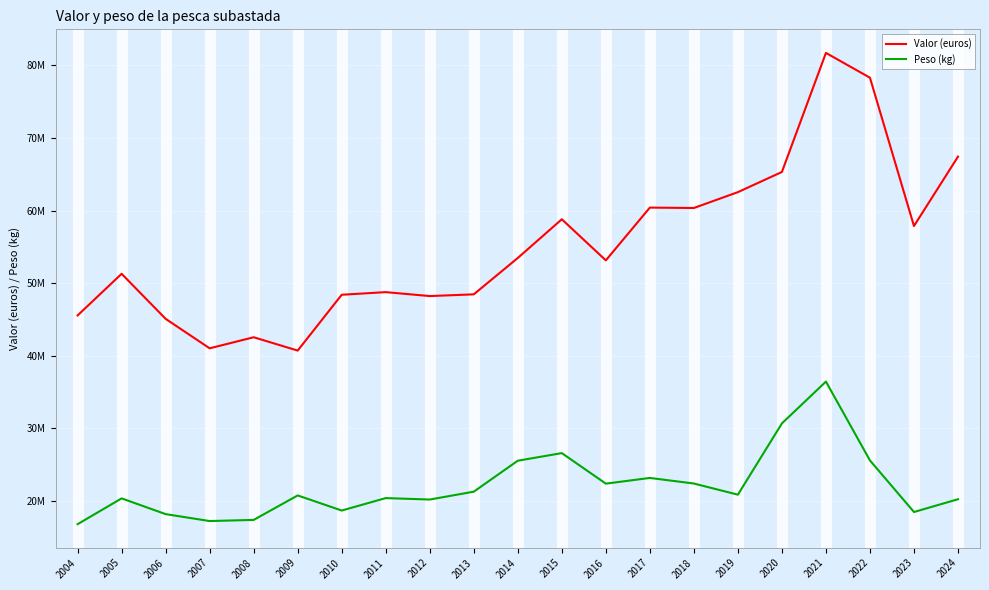

What is the difference between the maximum and minimum values in the Peso (kg) series?

19640248.0